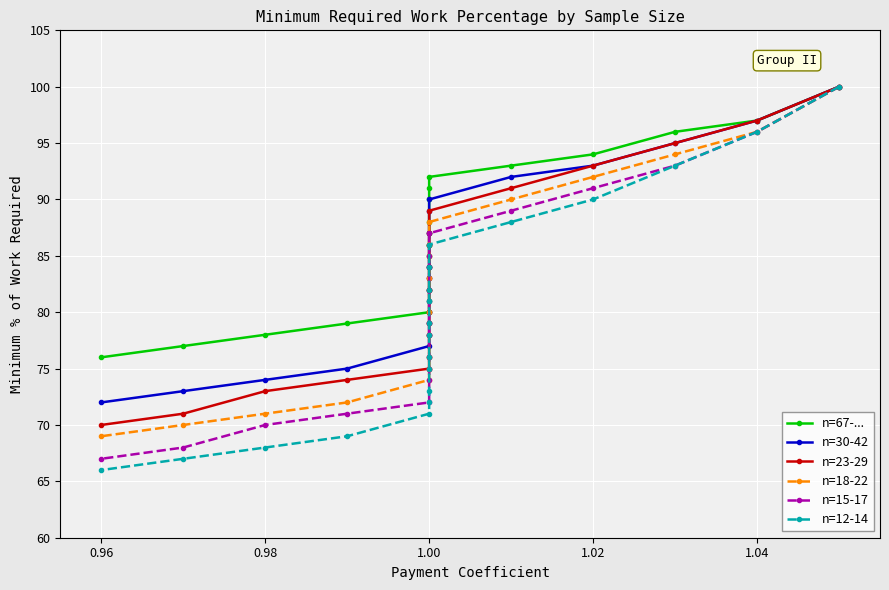

True or false: n=12-14 and n=18-22 intersect in this chart.

False